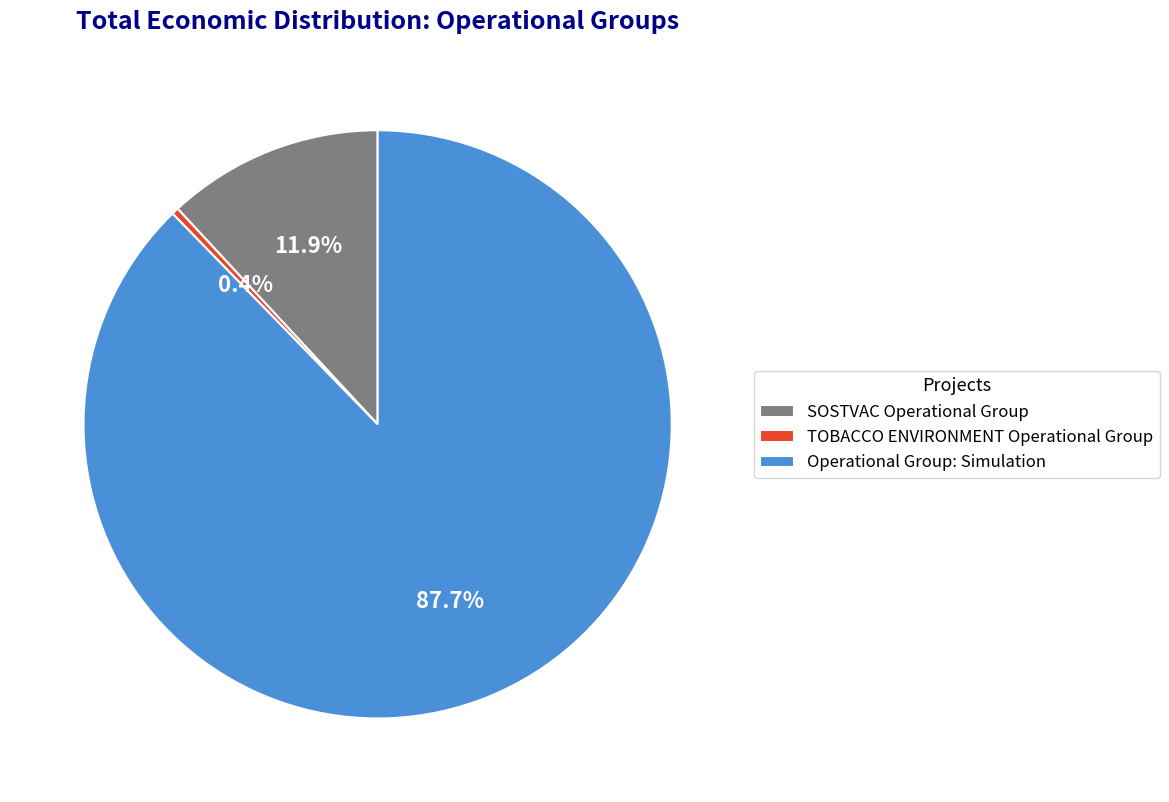

To the nearest percent, what is the combined percentage of TOBACCO ENVIRONMENT Operational Group and SOSTVAC Operational Group?

12%